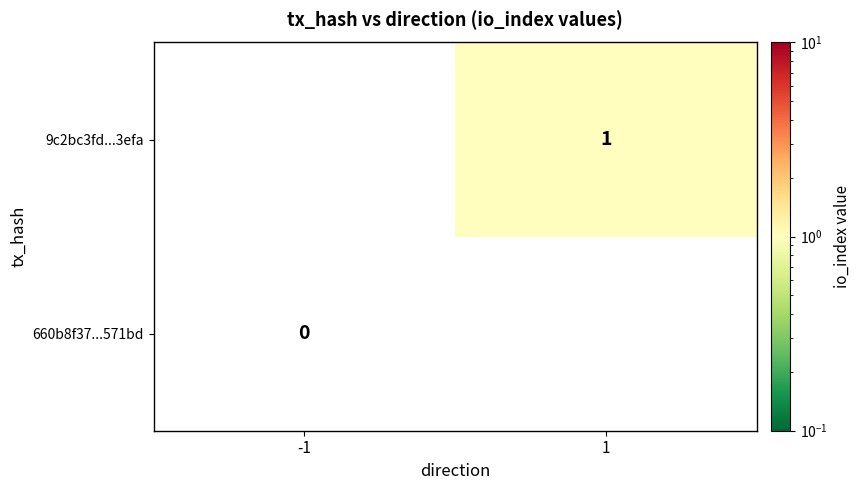

Is it true that 9c2bc3fd...3efa equals 0 at 1?

False